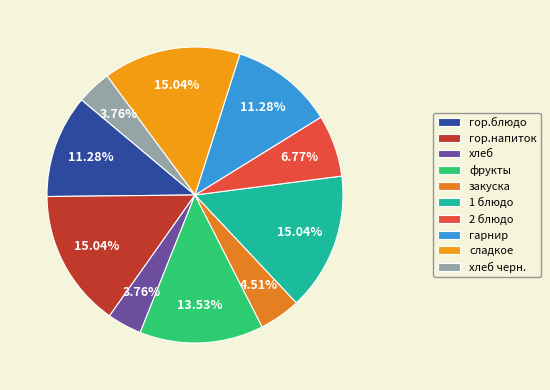

How many segments does this pie chart have?

10